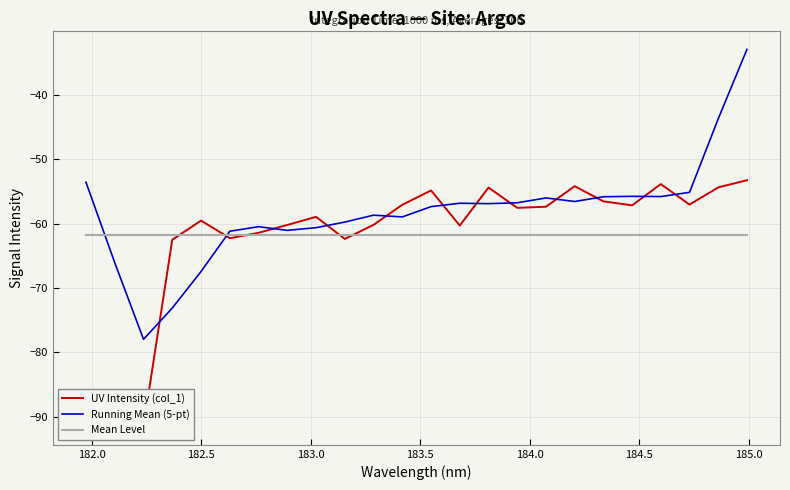

What is the highest value of the Mean Level series?

-61.8